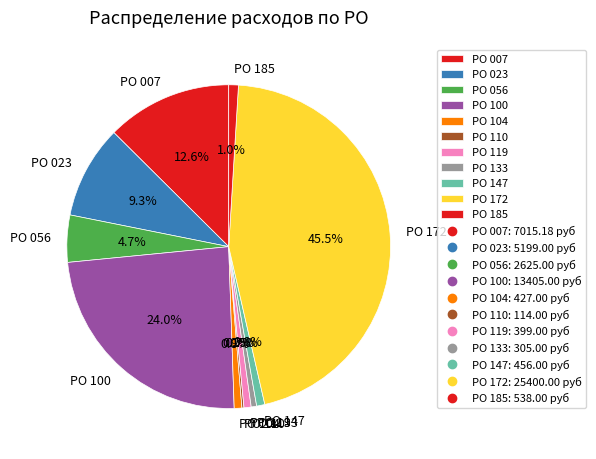

Approximately how many times larger is the value at РО 007 compared to РО 056?

2.7